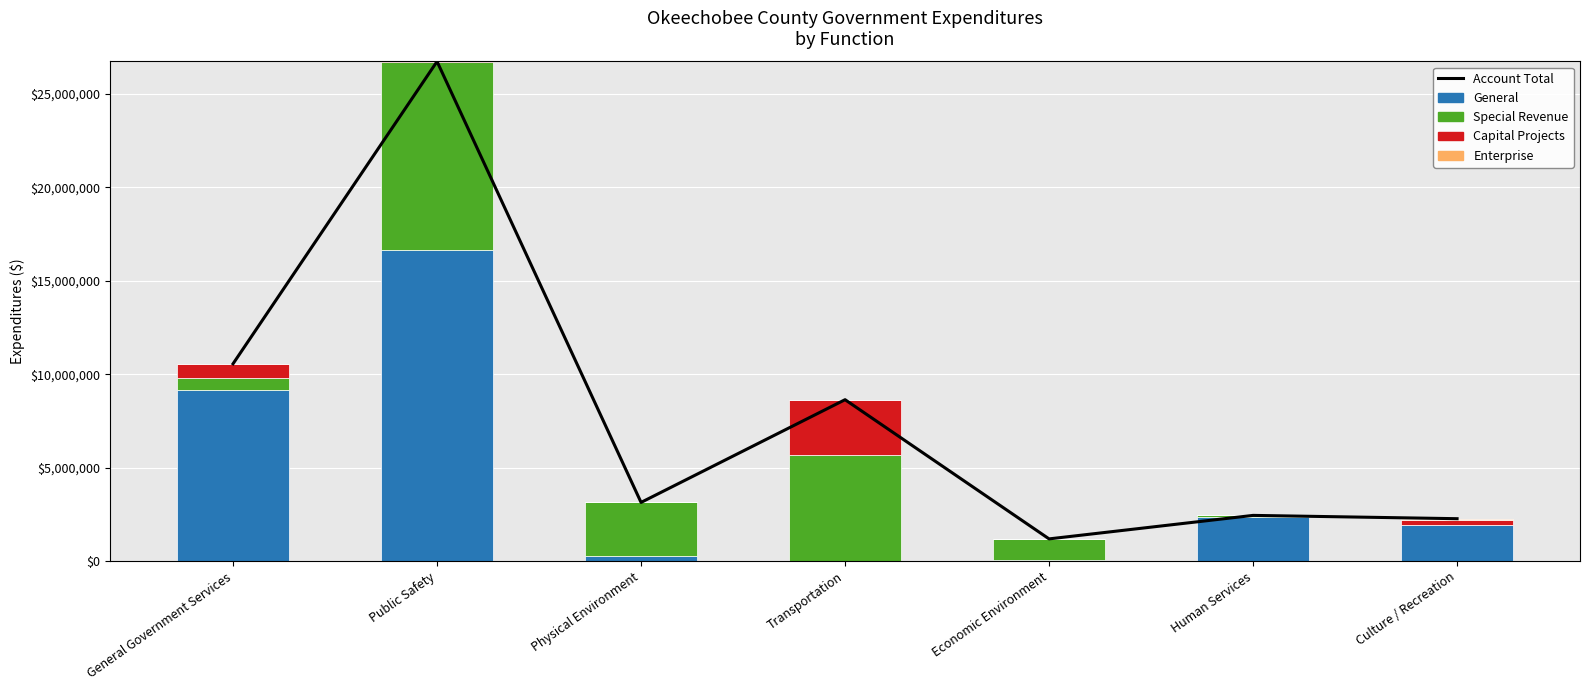

What is the label of the 1st bar from the left?

General Government Services